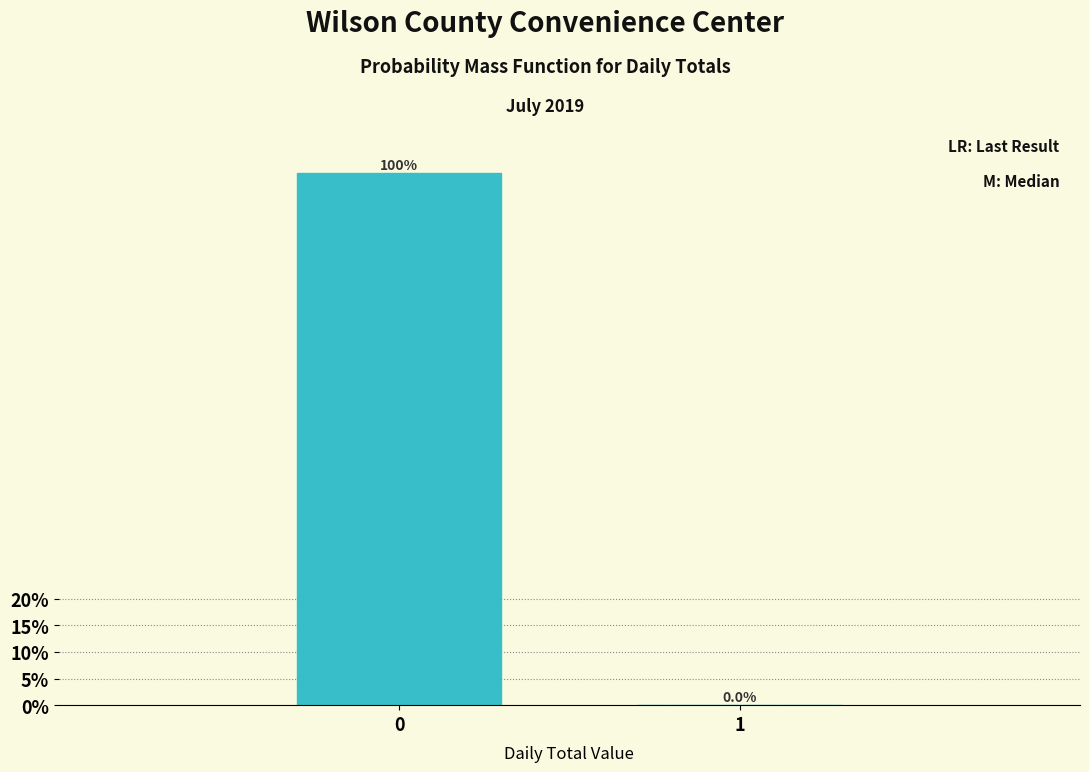

Reading left to right, list all the values displayed in this chart.

0=100	1=0